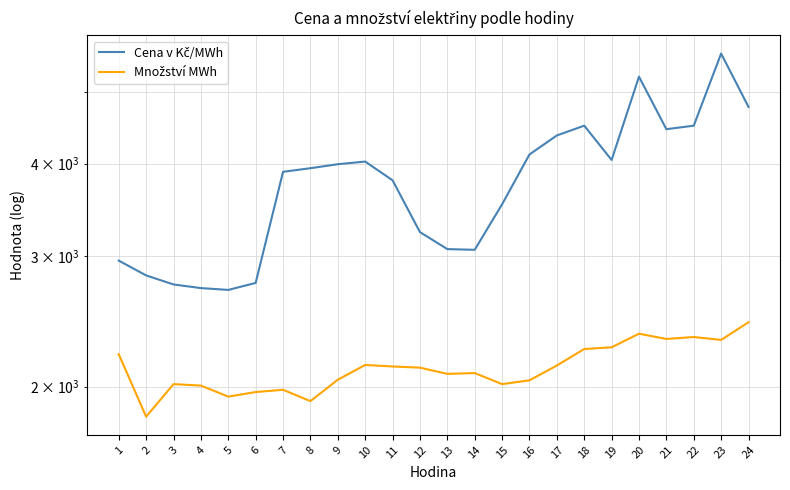

How many lines are shown in the chart?

2